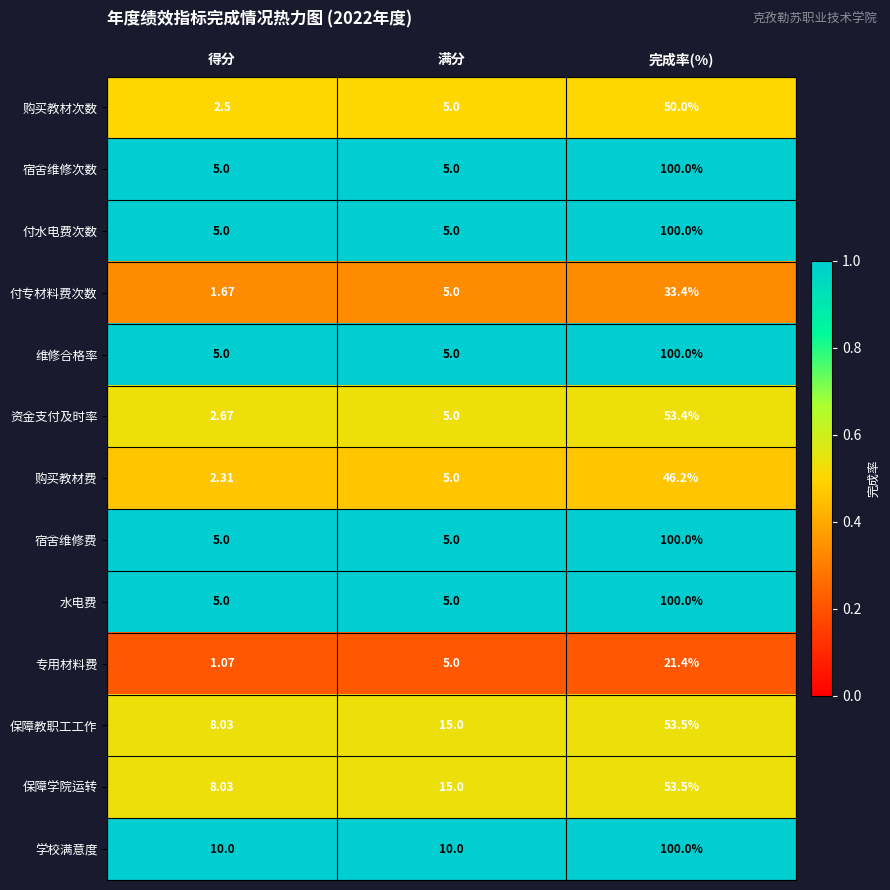

Where is 资金支付及时率 nearest to the value 28?

满分